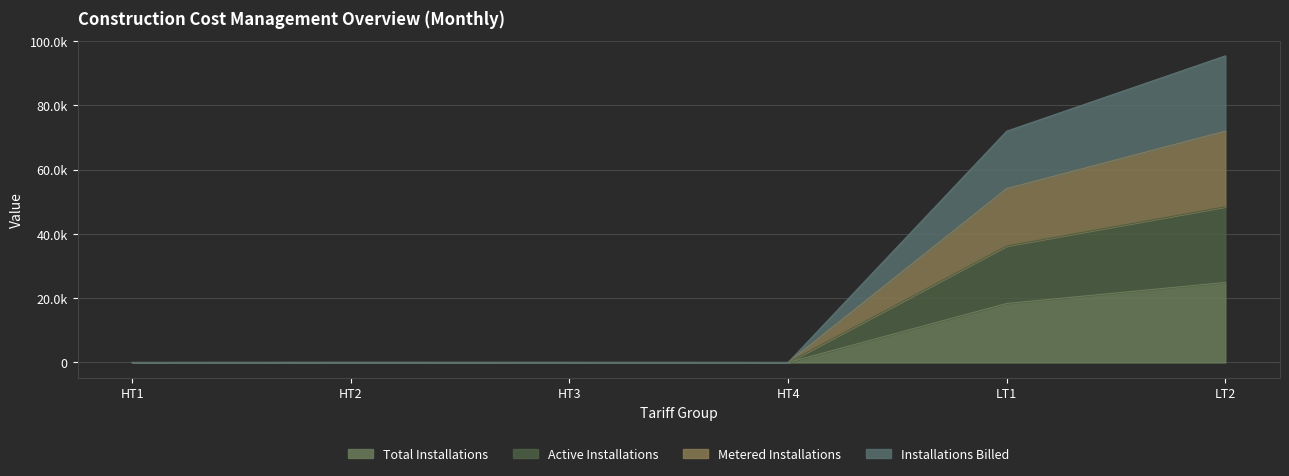

What is the label of the 6th point from the left?

LT2